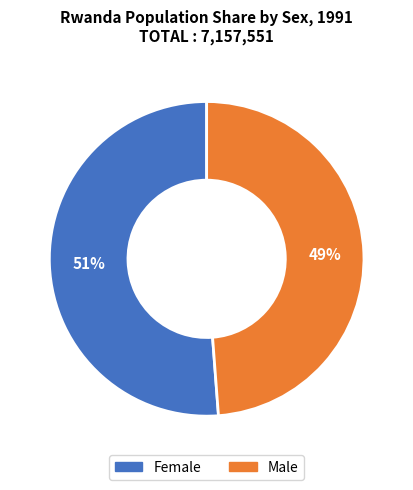

What is the largest slice in the pie chart?

Female